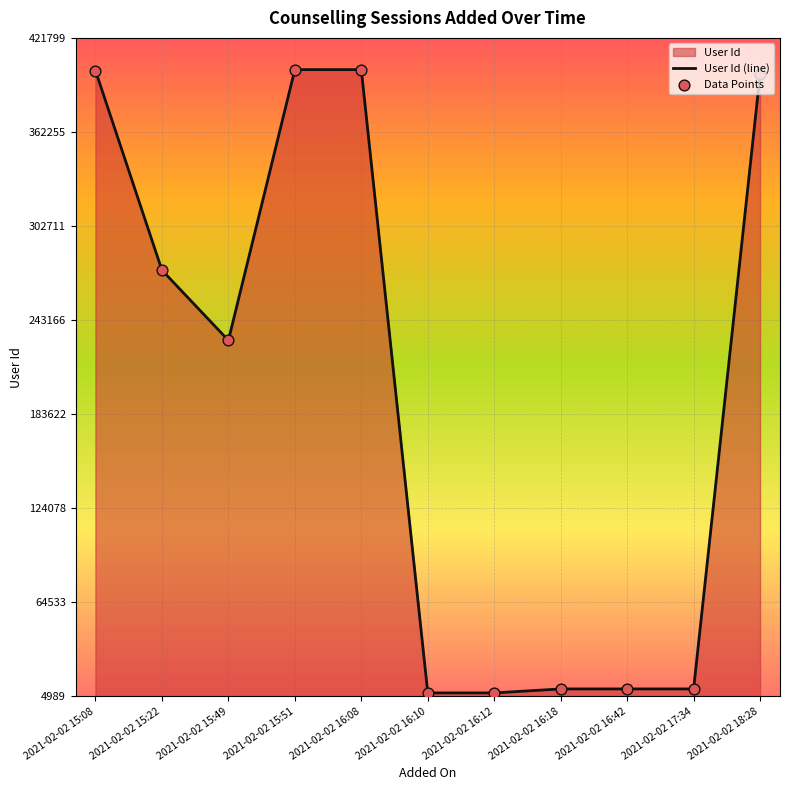

Between 2021-02-02 15:22 and 2021-02-02 15:49, which is larger?

2021-02-02 15:22